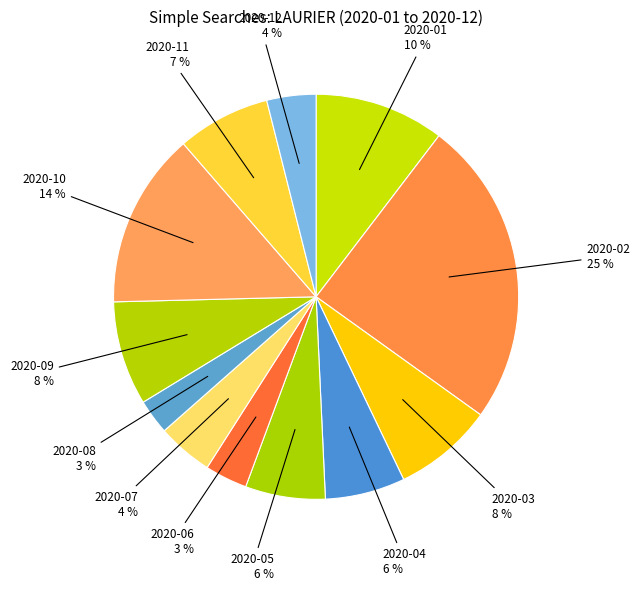

To the nearest percent, what portion does 2020-07 represent?

4%